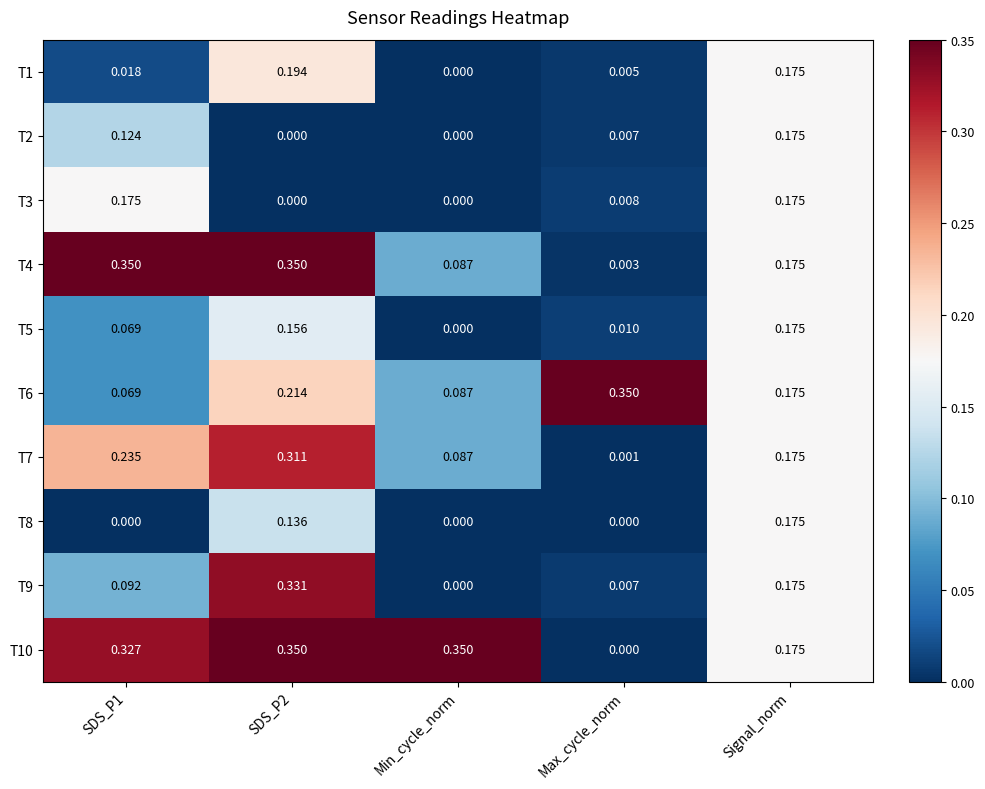

Where is T9 nearest to the value 0?

Min_cycle_norm